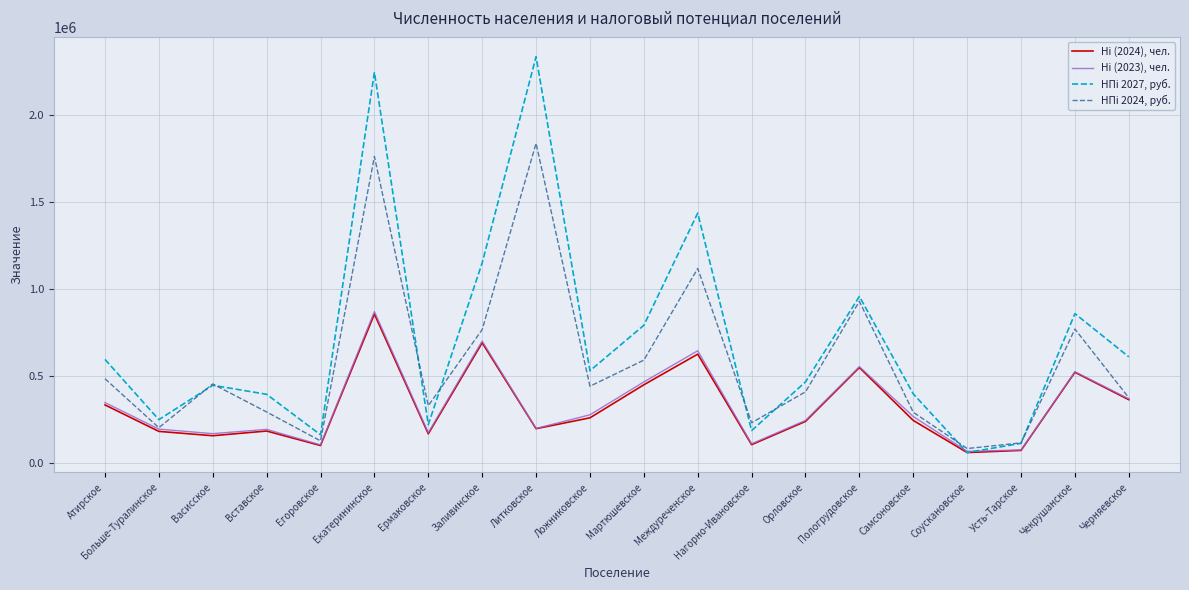

Which series has the largest total across all categories?

НПi 2027, руб.